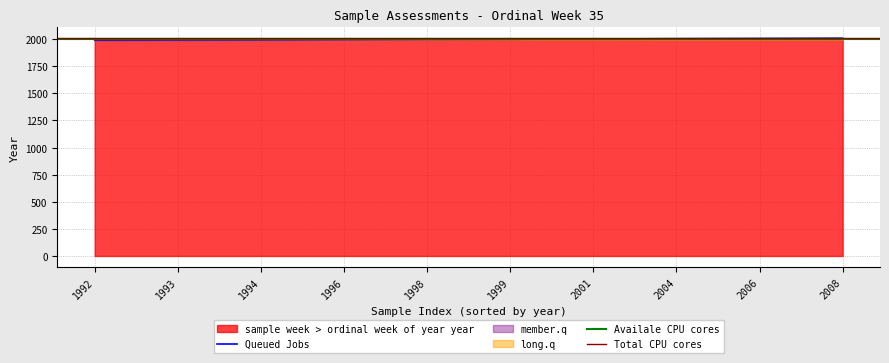

The value of Queued Jobs at 1992 is 1992. True or false?

True